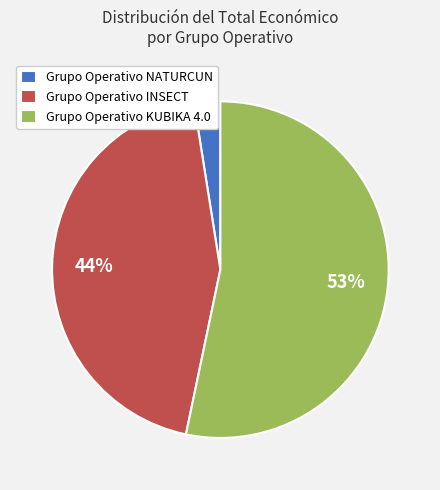

To the nearest percent, what is the combined percentage of Grupo Operativo INSECT and Grupo Operativo KUBIKA 4.0?

97%